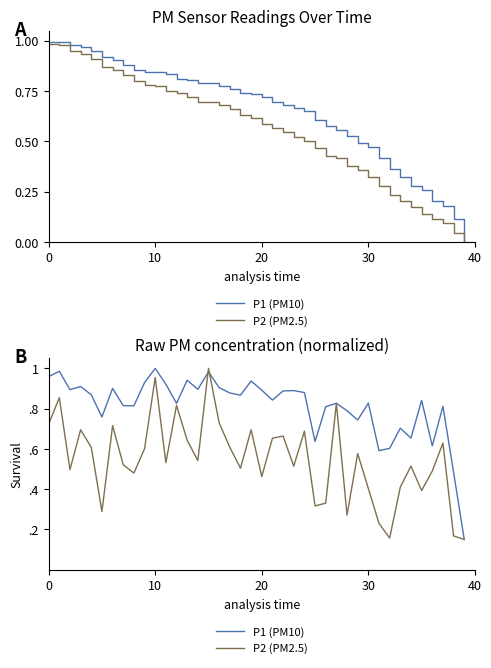

How many series are shown in this chart?

2